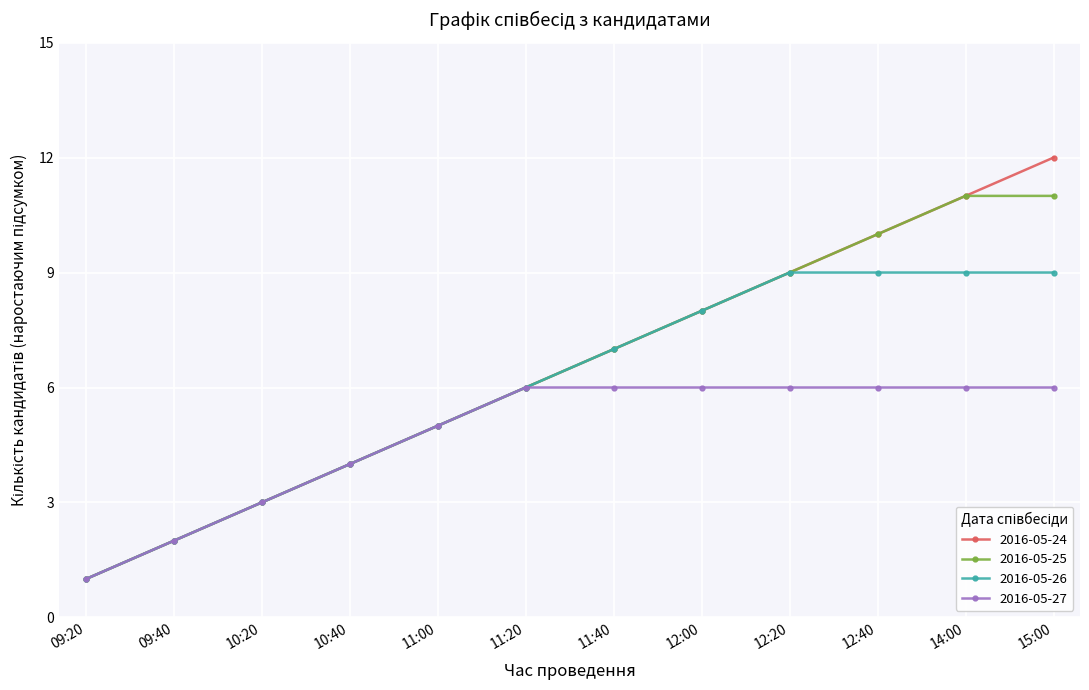

Which series has the largest range (max minus min)?

2016-05-24